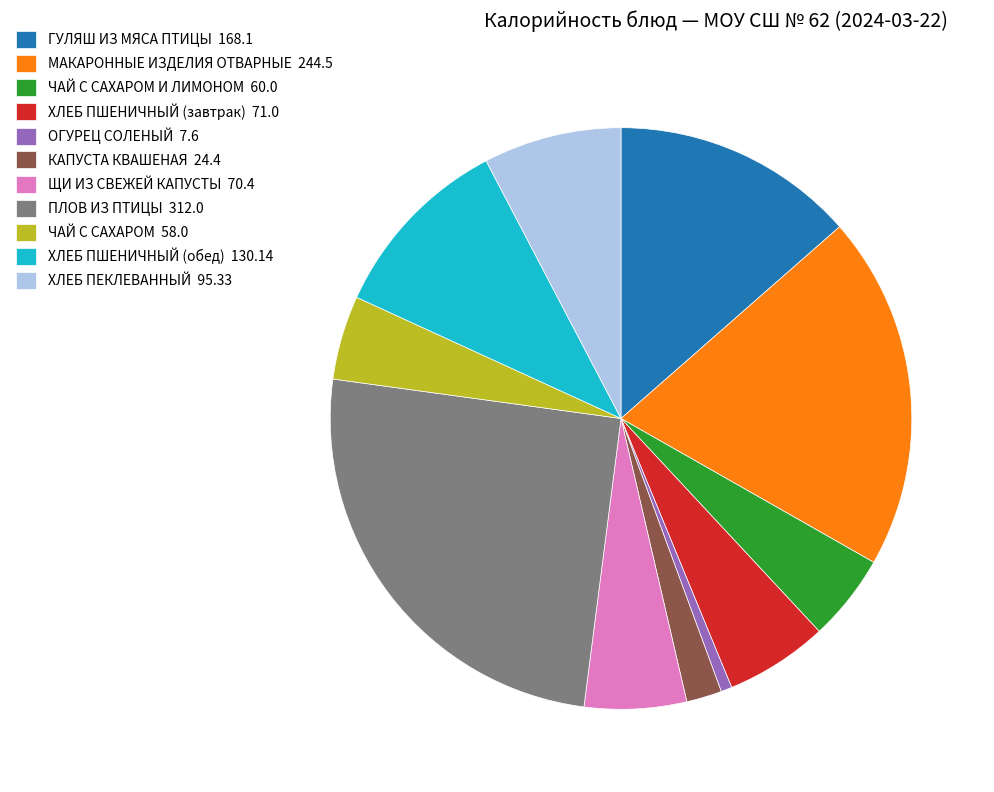

Which category has the smallest portion of the pie?

ОГУРЕЦ СОЛЕНЫЙ 7.6